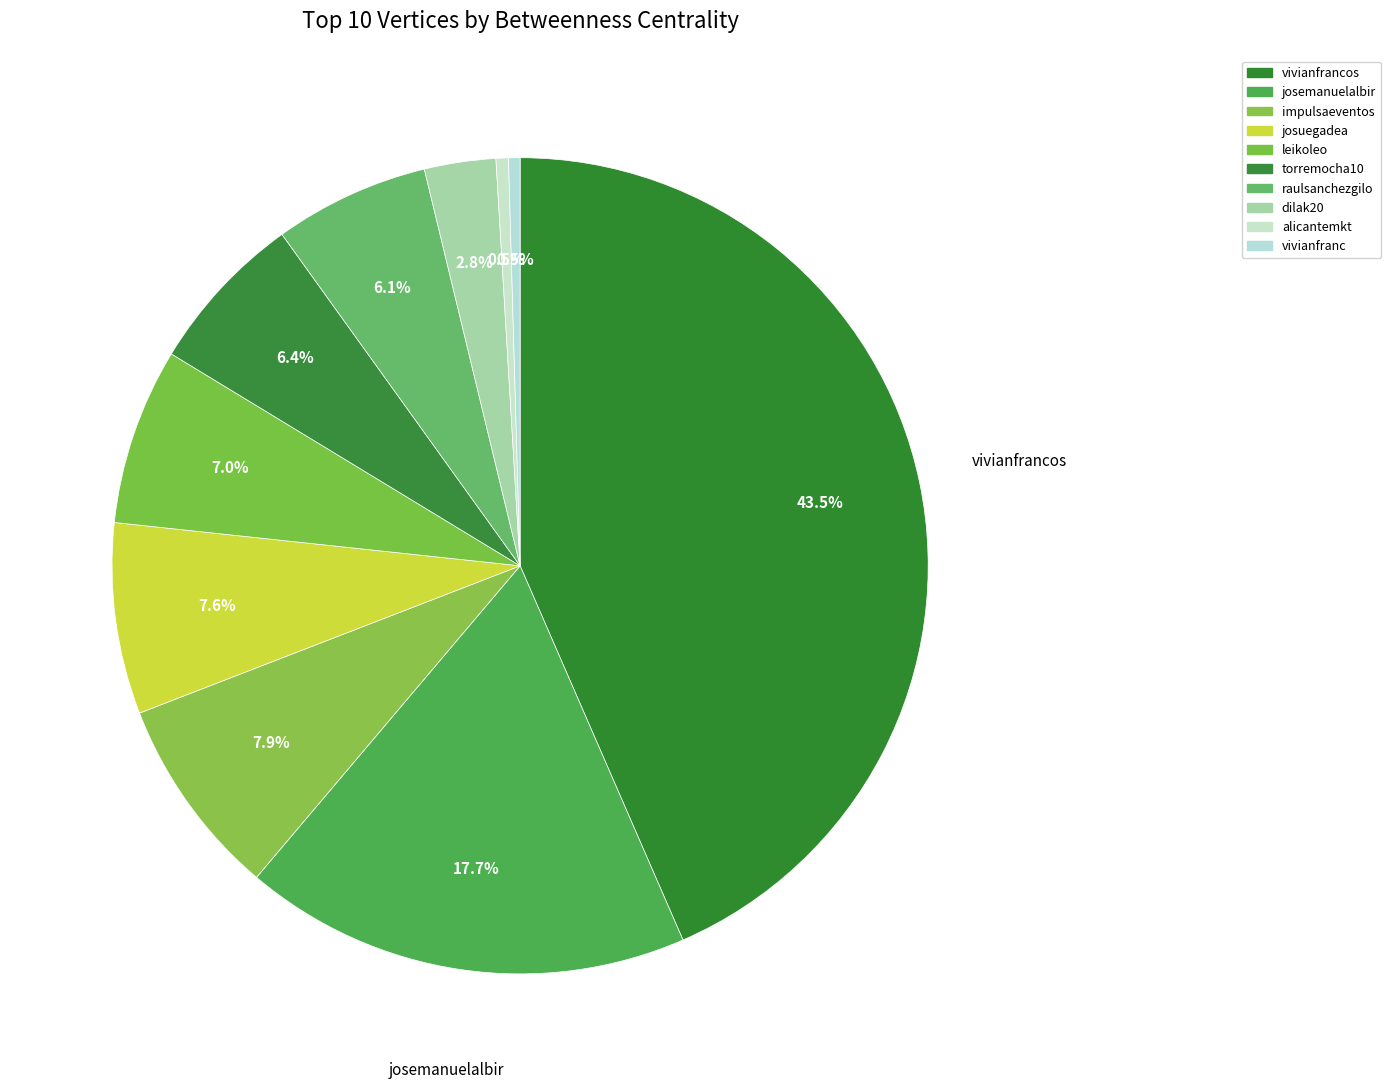

To the nearest percent, what percentage of the pie is leikoleo?

7%